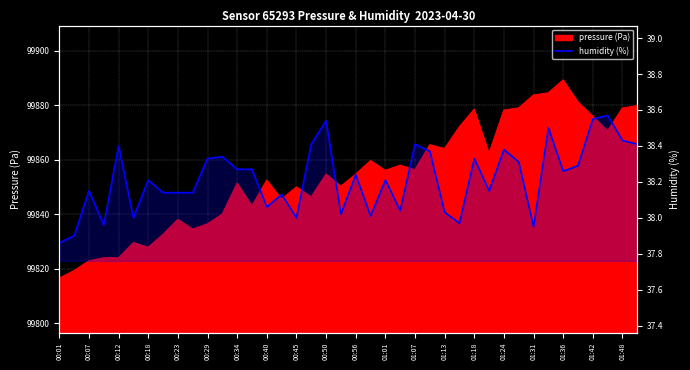

What is the change in value from 22 to 33?

+0.3